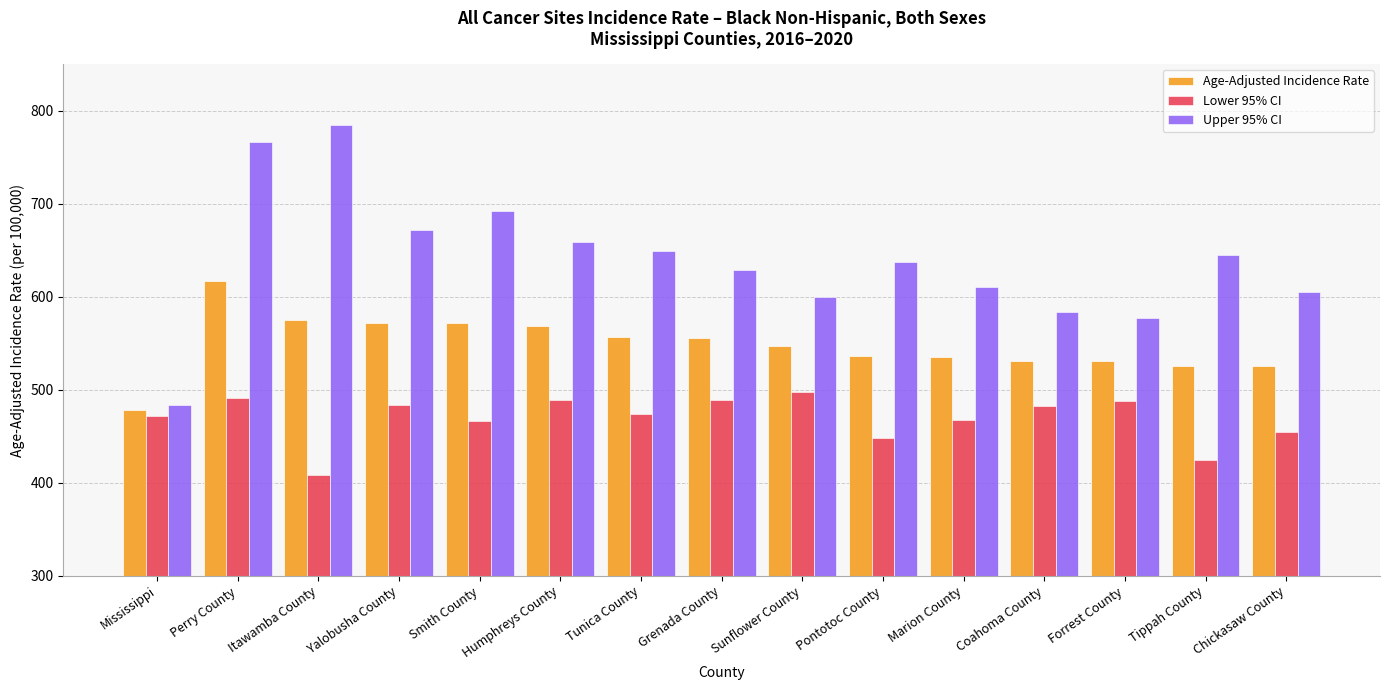

Does the chart contain stacked bars?

No